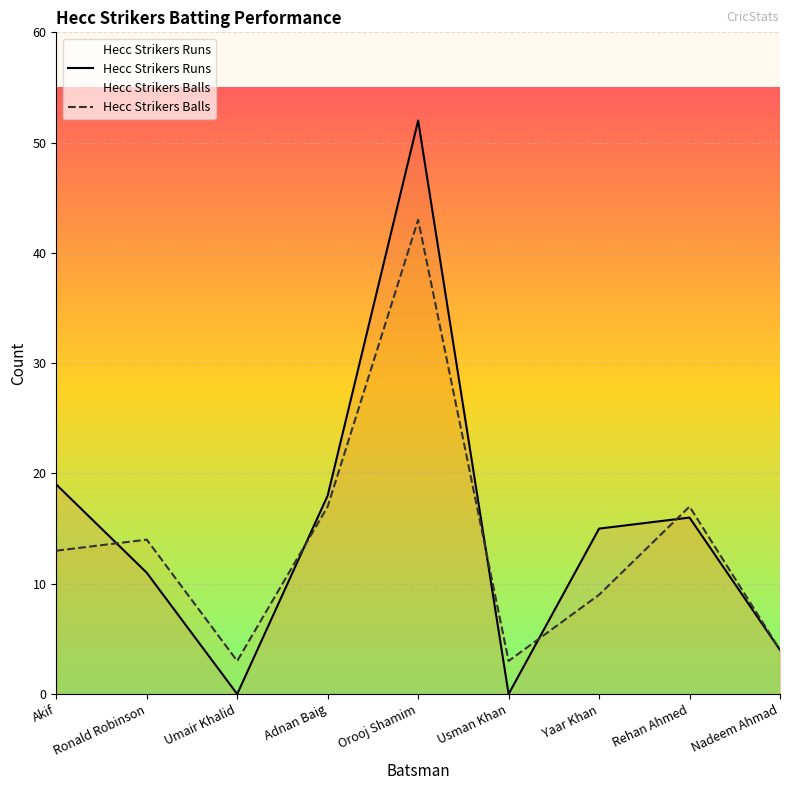

Rank the series by their maximum value, from lowest to highest.

Hecc Strikers Balls, Hecc Strikers Runs